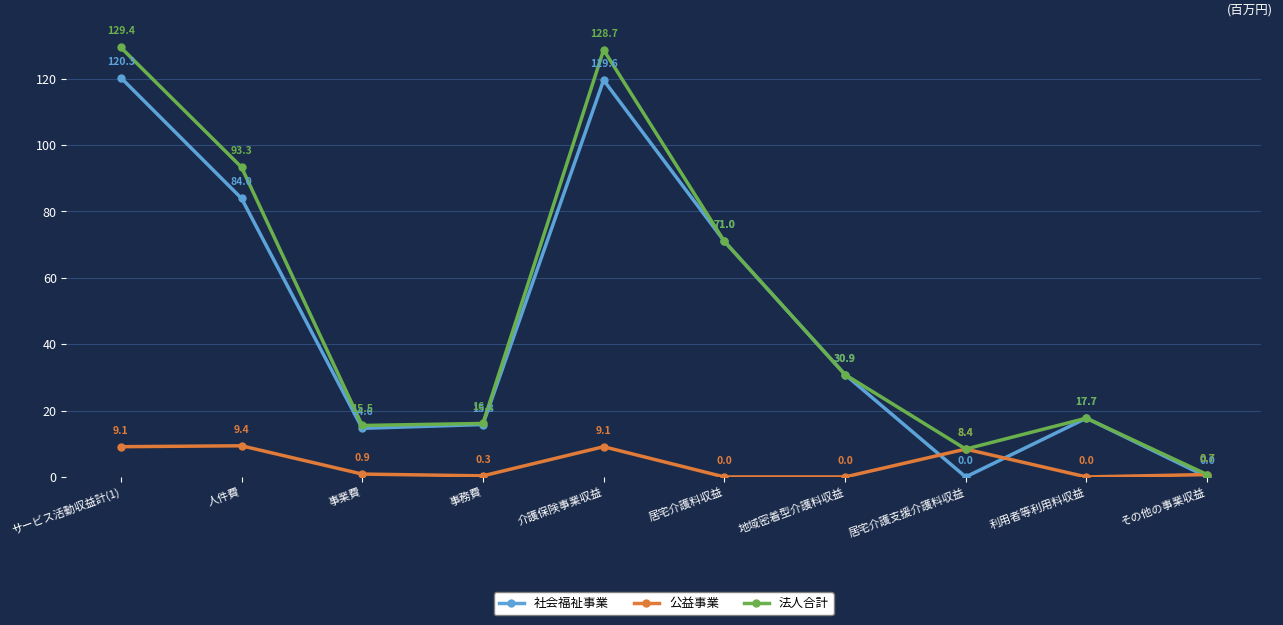

Reading right to left, extract all data points from this chart.

社会福祉事業: 0.0	17.7	0.0	30.9	71.0	119.6	15.8	14.6	84.0	120.3
公益事業: 0.7	0.0	8.4	0.0	0.0	9.1	0.3	0.9	9.4	9.1
法人合計: 0.7	17.7	8.4	30.9	71.0	128.7	16.1	15.5	93.3	129.4